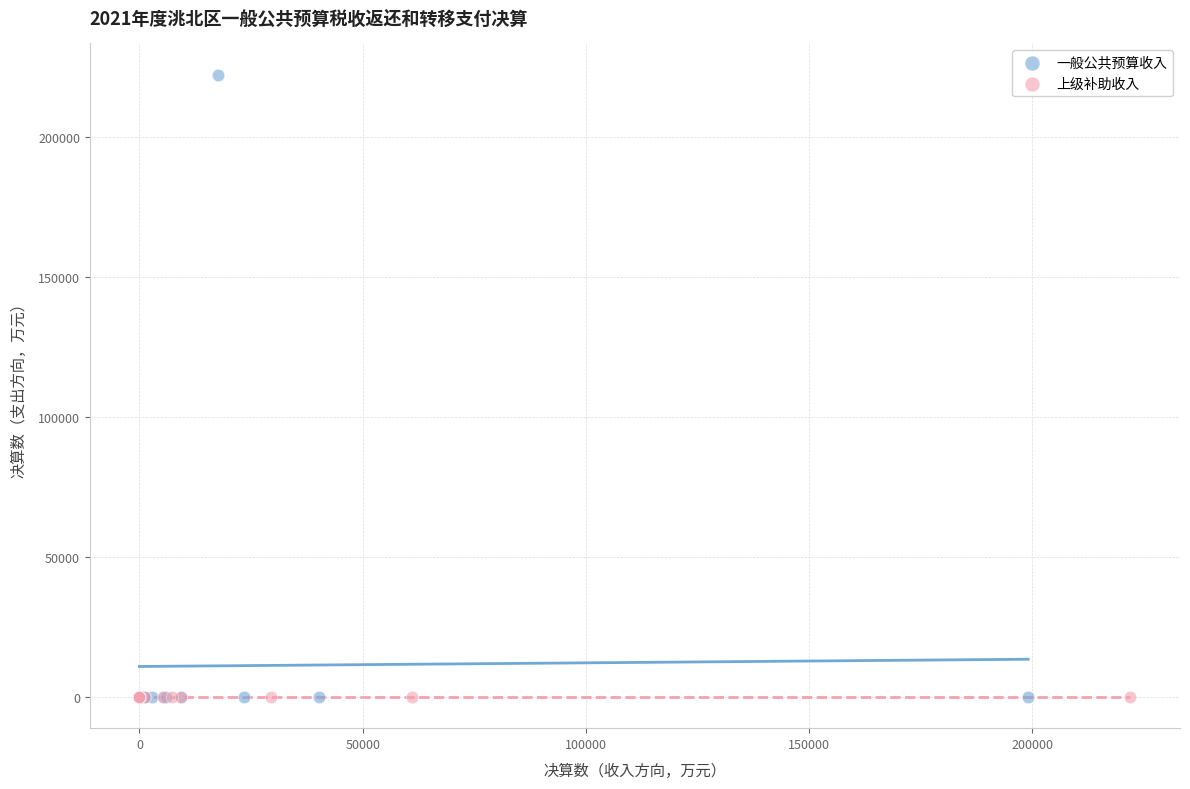

Which series reaches the maximum Y coordinate?

一般公共预算收入